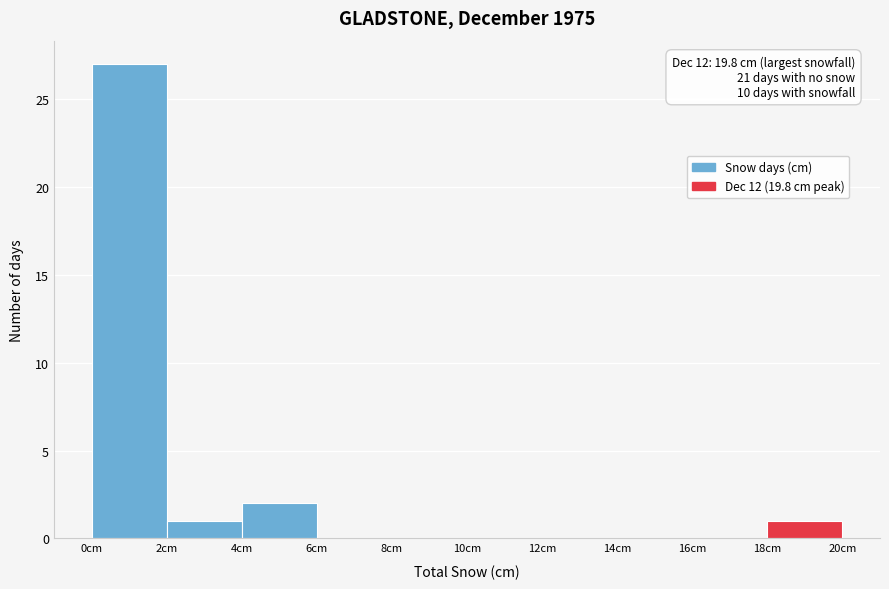

Over which range of the x-axis is the bar tallest?

0 to 2